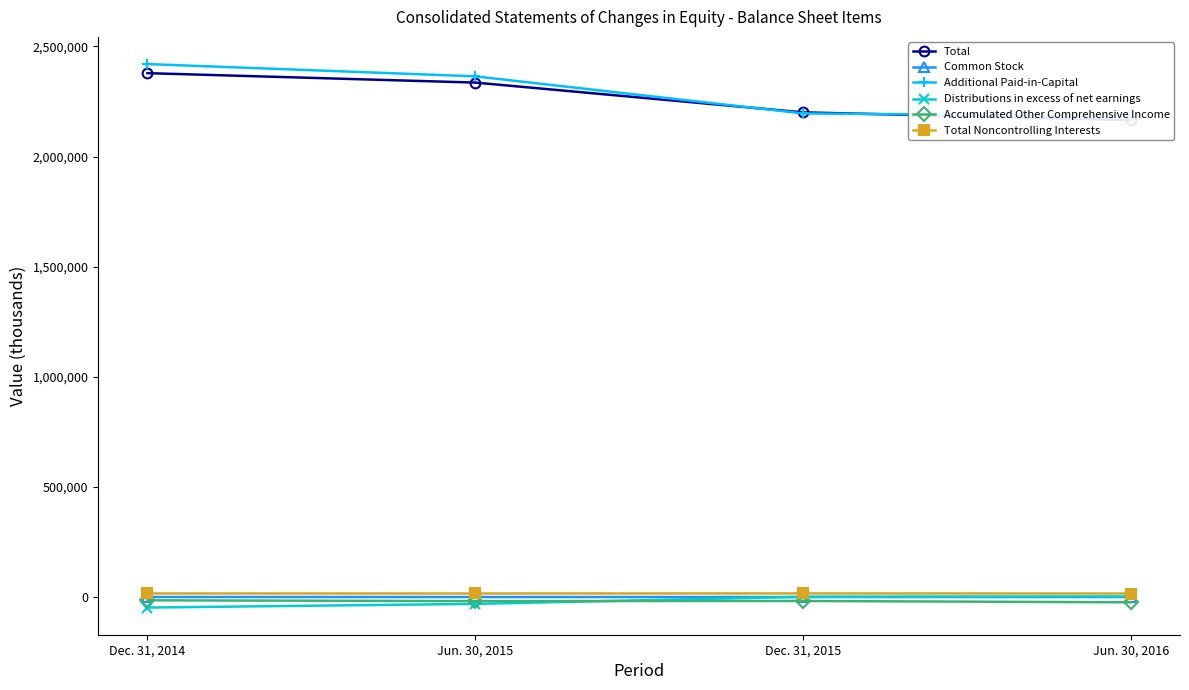

What is the difference between the highest and lowest values at Dec. 31, 2014?

2466146